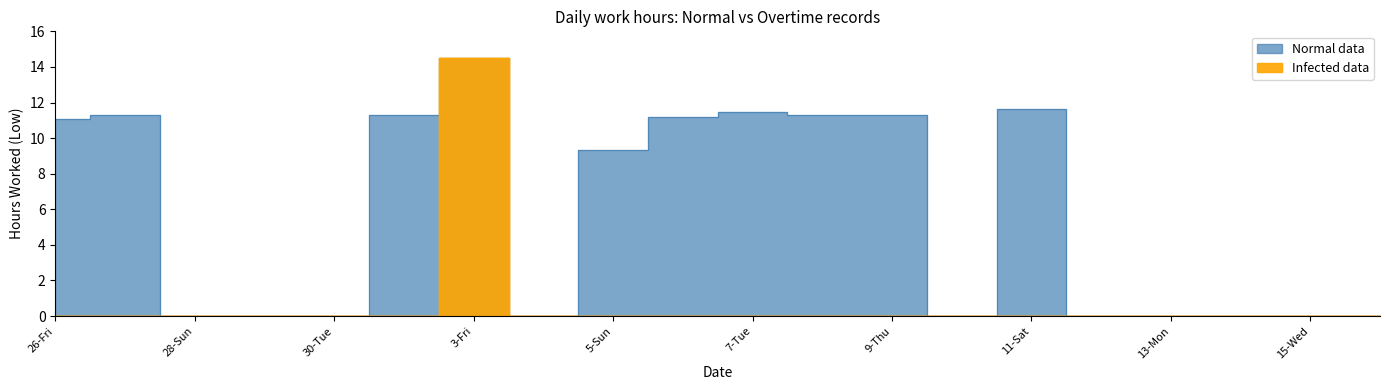

How many interior local peaks (higher than both neighbors) does the data have?

4